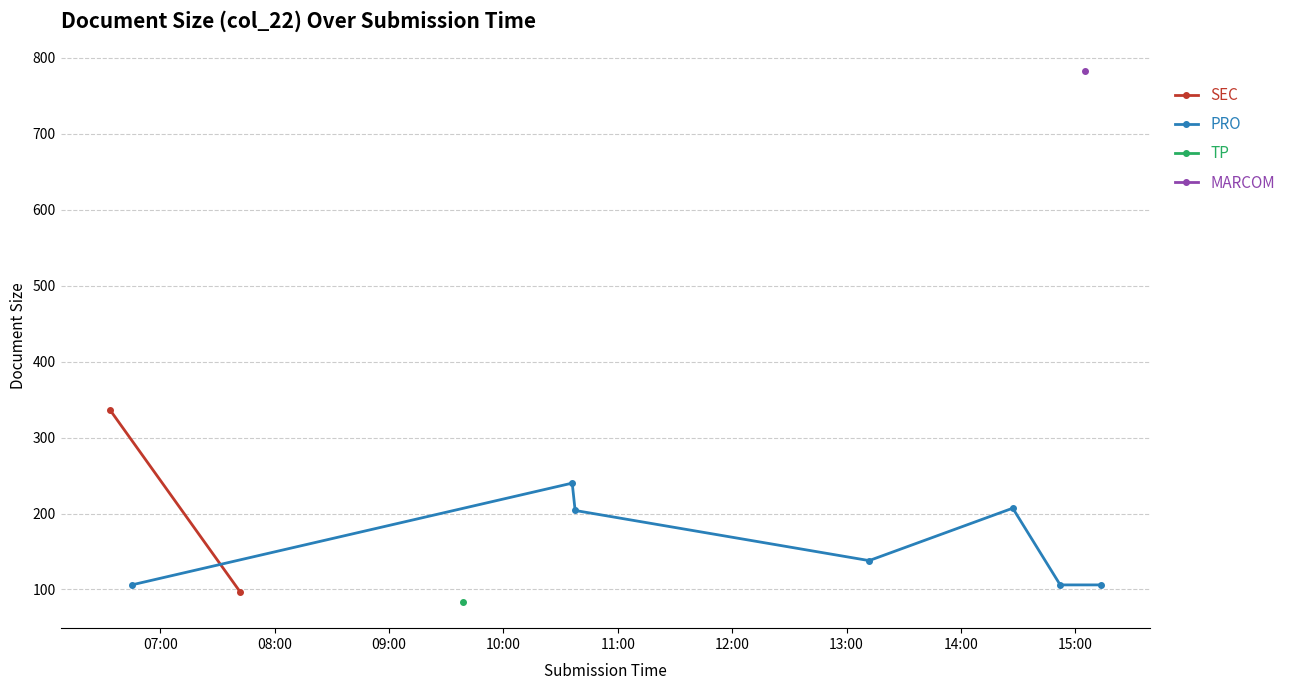

What are all the series names shown in the legend?

SEC, PRO, TP, MARCOM